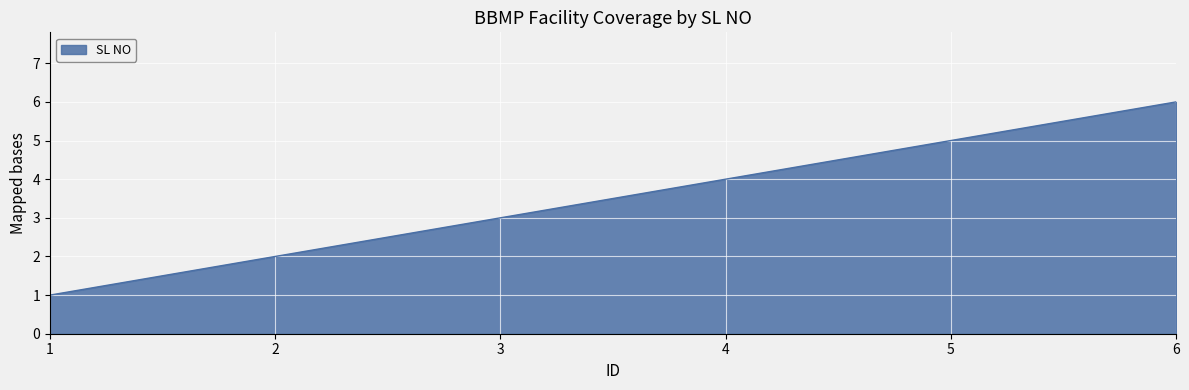

The chart shows a value of 2 at 2. True or false?

True